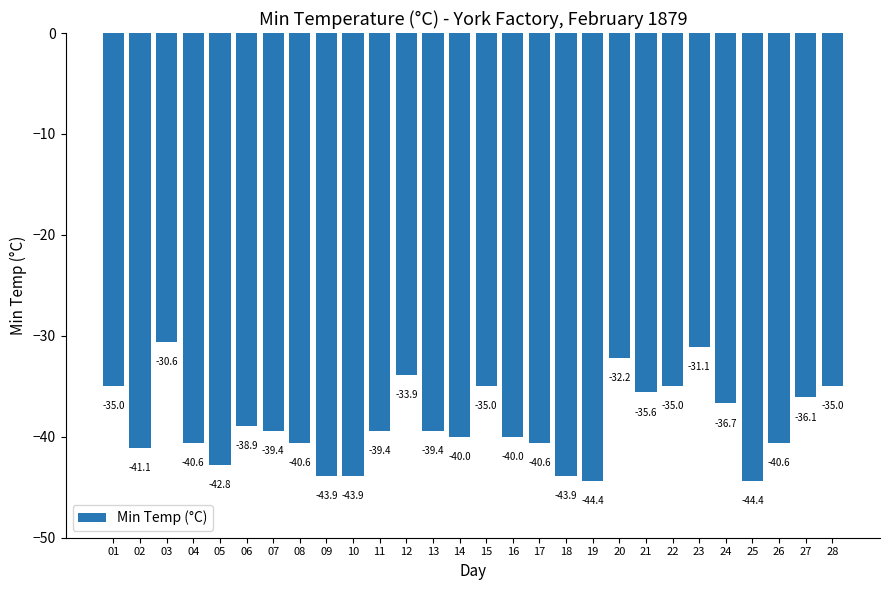

What is the difference between the maximum and minimum values?

13.8